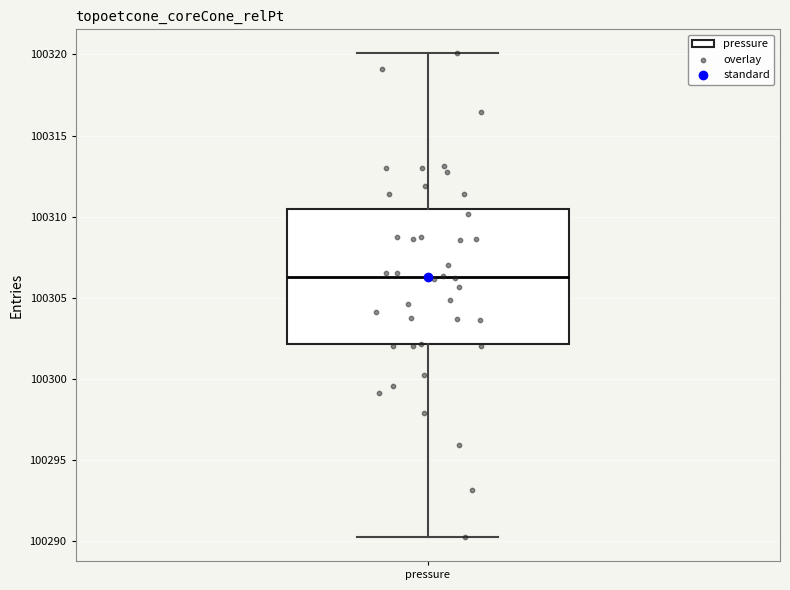

Where does the lower whisker of the box for pressure end on the y-axis? The values are not printed on the chart, so give them approximately, as read against the axis.

100290.5